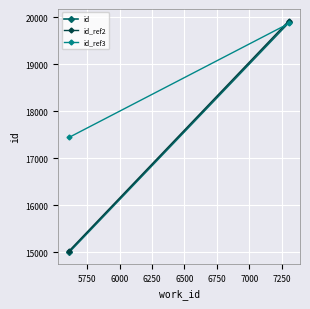

What is the value of the id_ref2 point at the 2nd from the left?

19932.8